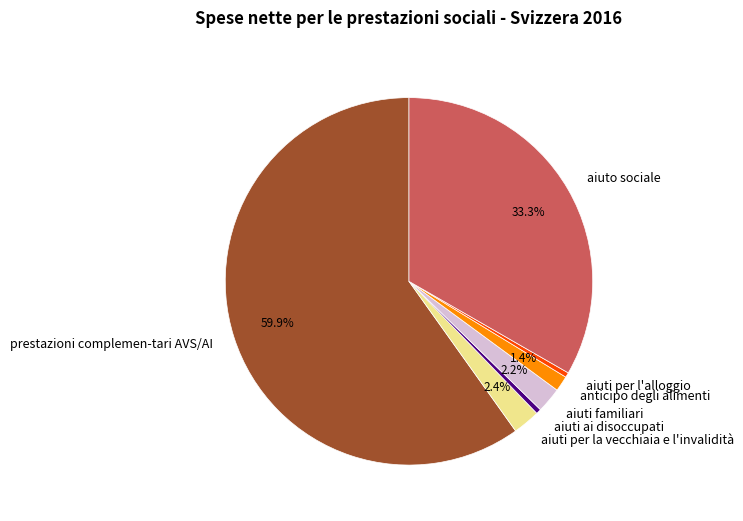

Approximately how many times larger is the value at aiuti ai disoccupati compared to anticipo degli alimenti?

0.3